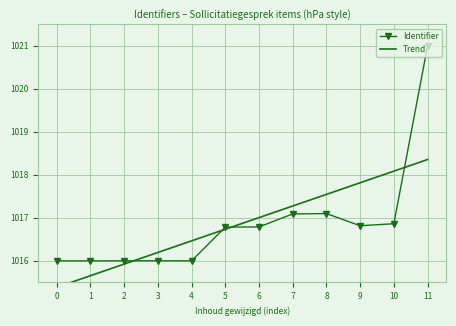

How many points are higher than both their immediate neighbors (excluding endpoints)?

2